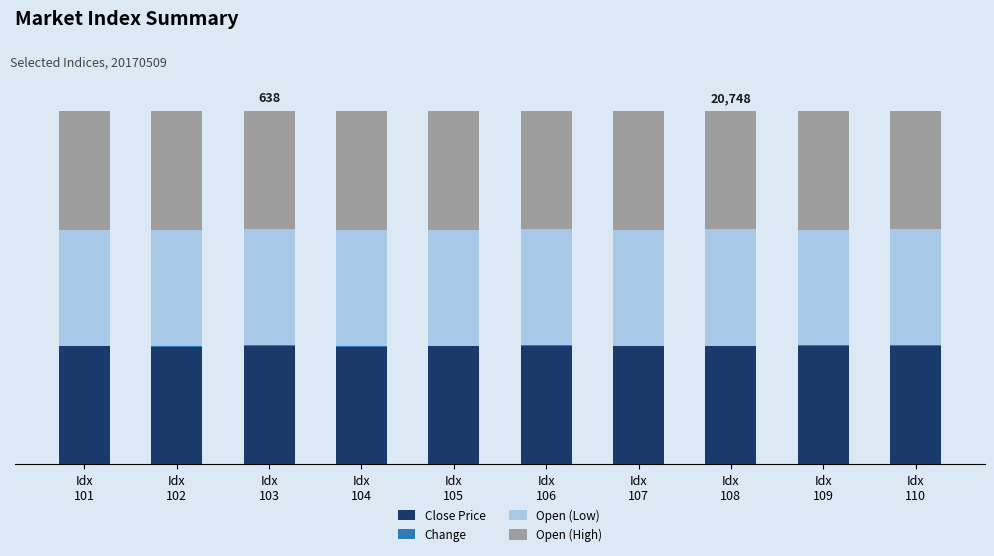

The value of Open (Low) at Idx
101 is 50.0. True or false?

False